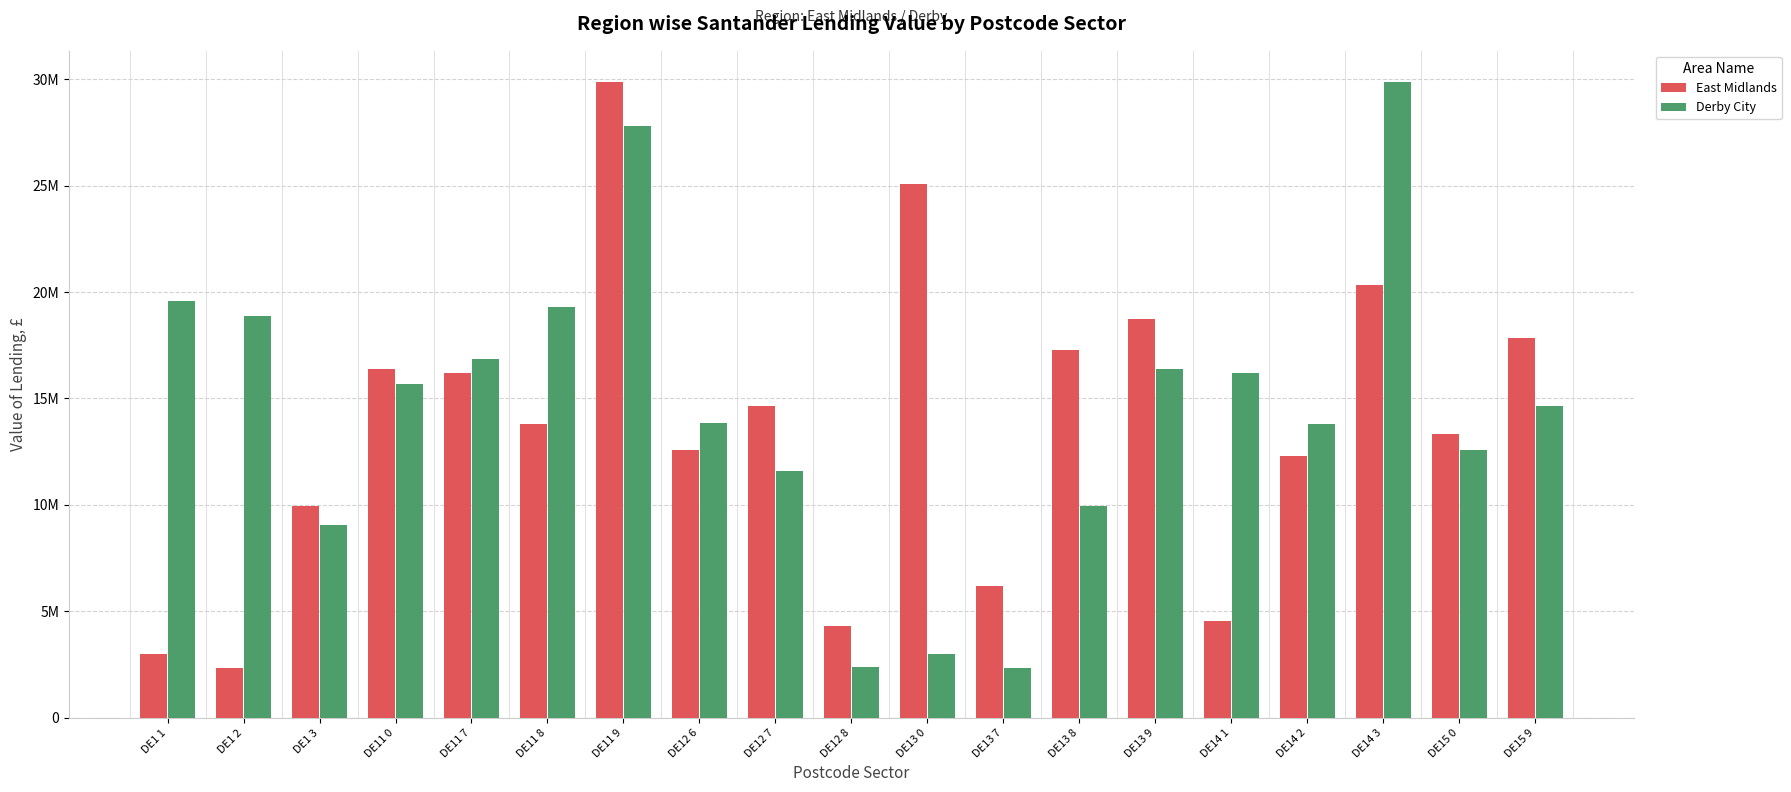

What is the label of the 15th bar from the right?

DE11 7